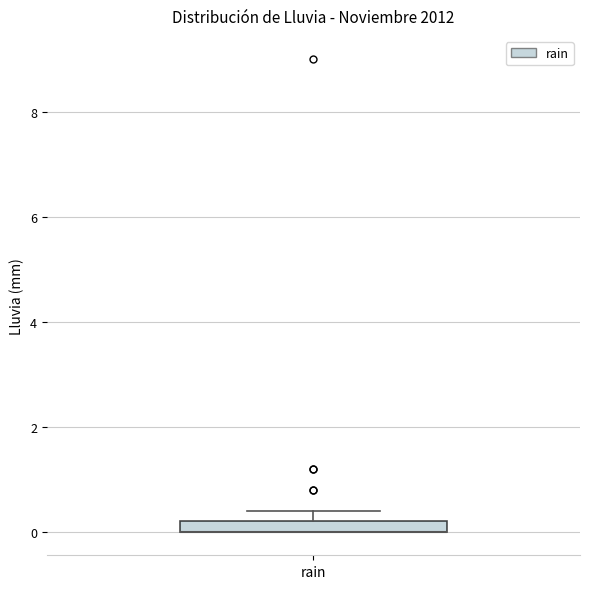

Where is the upper edge of the box for rain on the y-axis? The values are not printed on the chart, so give them approximately, as read against the axis.

0.2